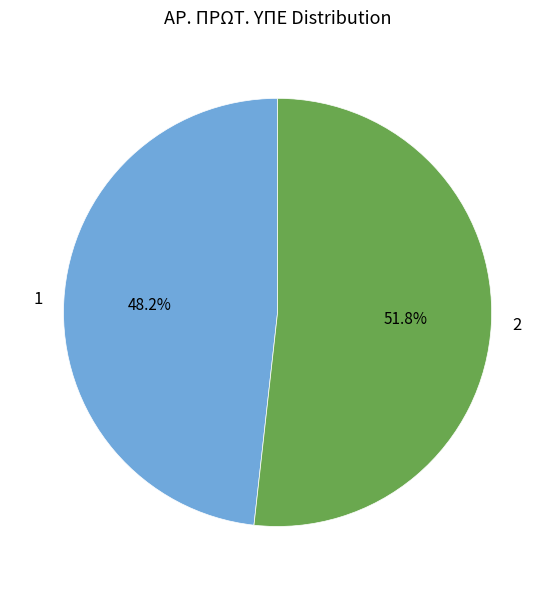

Which slice is the smallest?

1